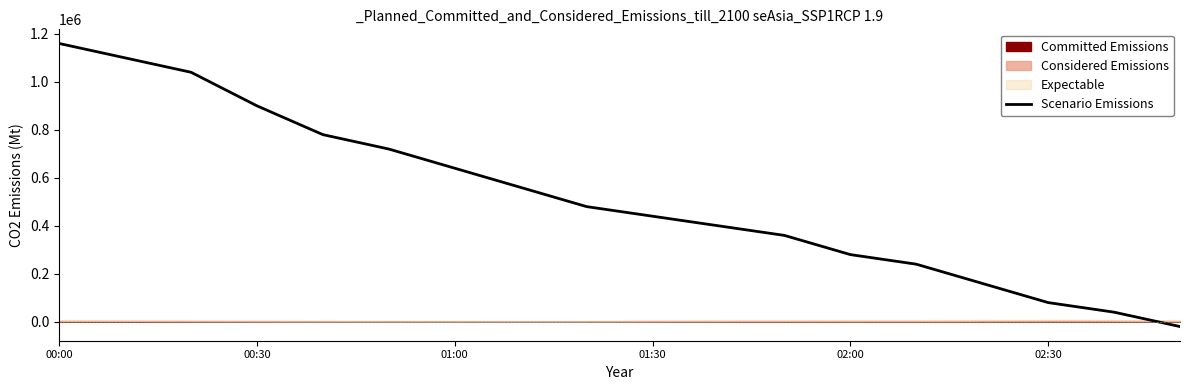

At which label does Scenario Emissions reach its peak?

00:00